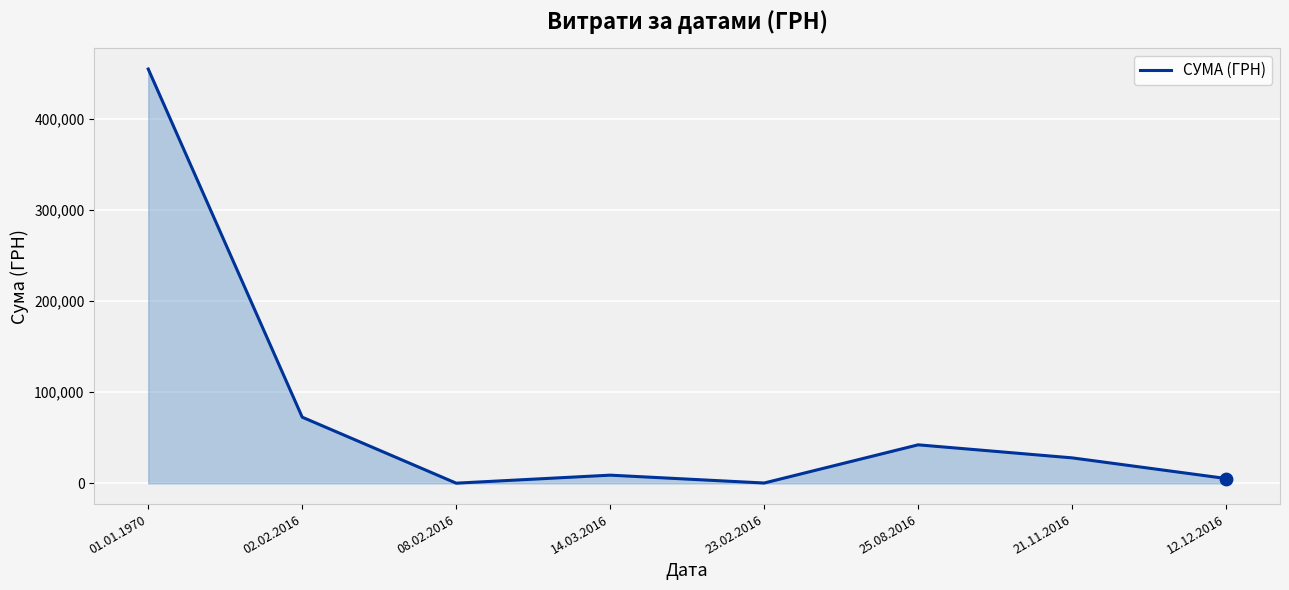

Between 21.11.2016 and 23.02.2016, which is larger?

21.11.2016